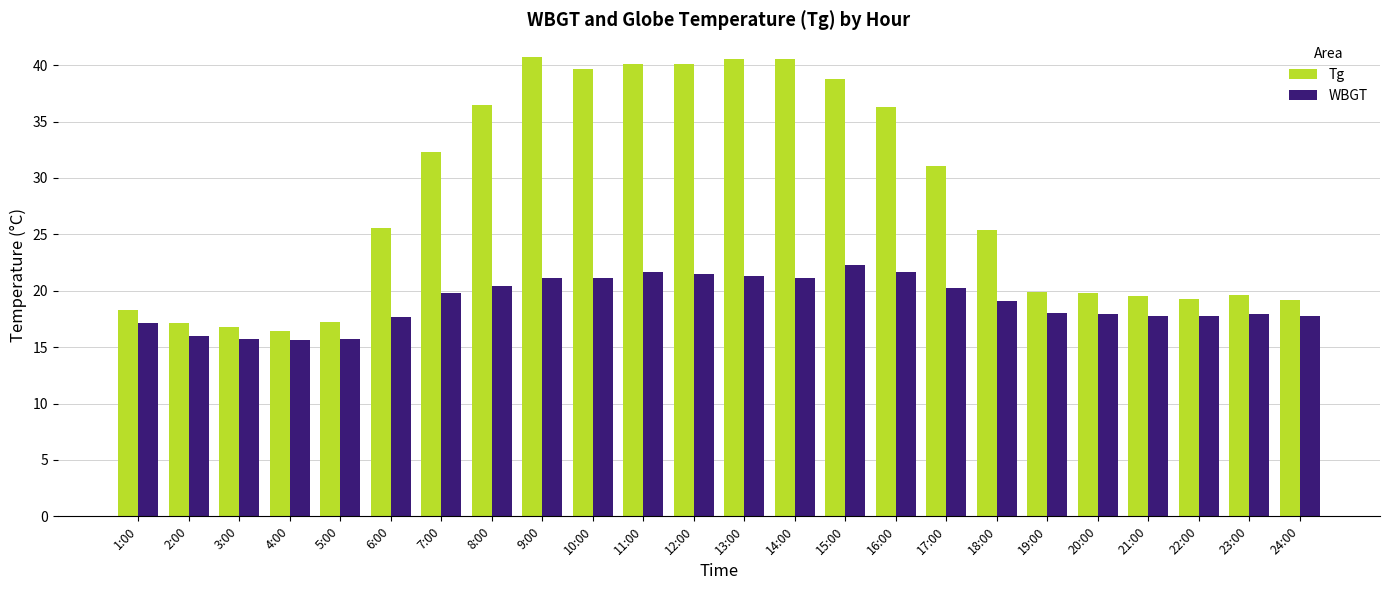

Are the bars horizontal?

No